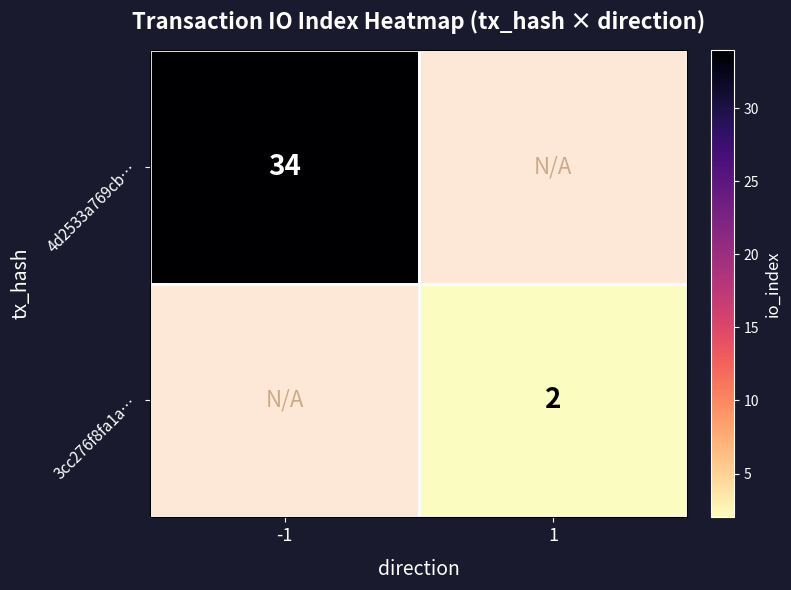

The value of 3cc276f8fa1a… at 1 is 2. True or false?

True